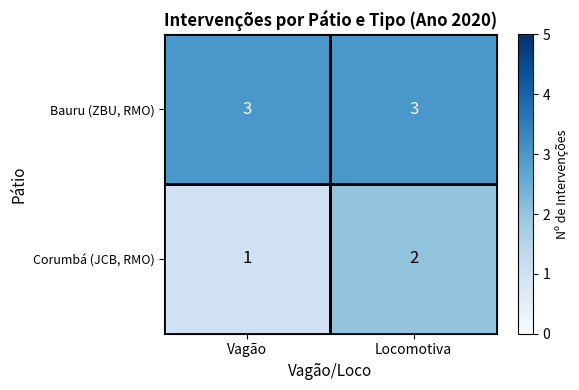

Which series has the largest total across all categories?

Bauru (ZBU, RMO)